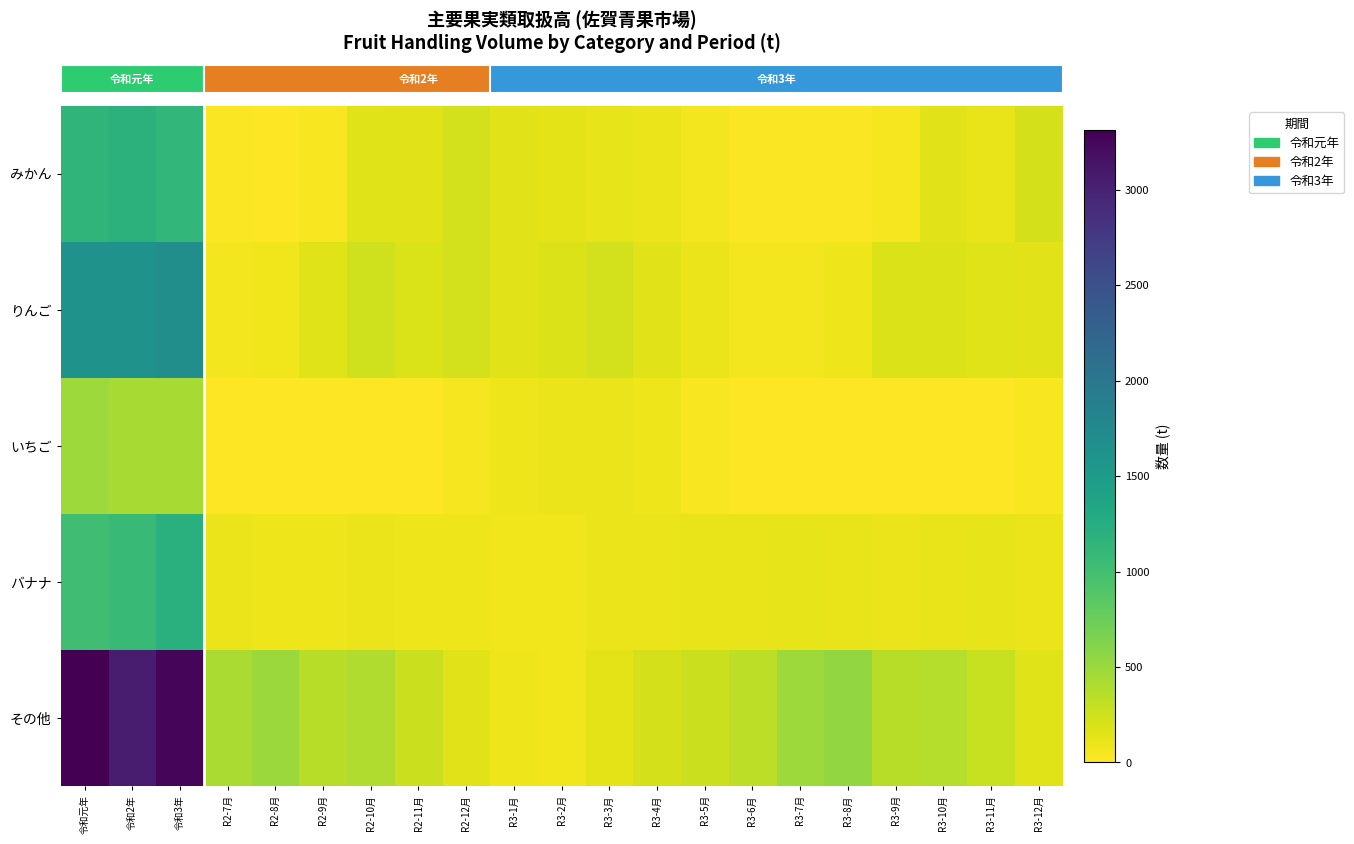

Which label corresponds to the largest value in the chart?

令和元年